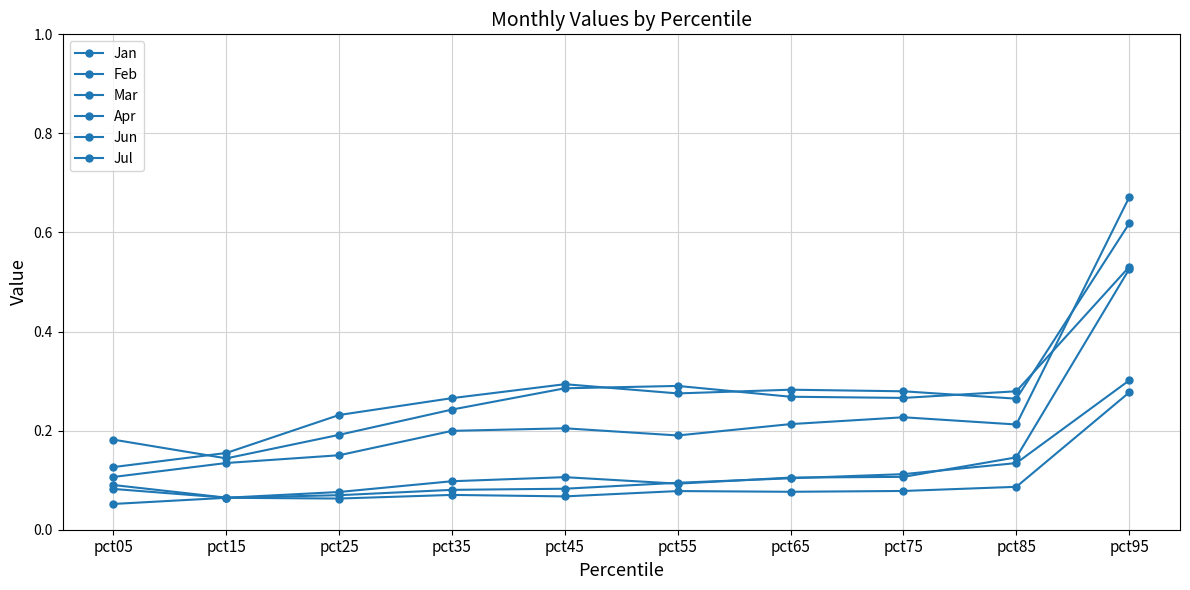

Rank the series by their maximum value, from highest to lowest.

Jan, Feb, Jul, Jun, Mar, Apr